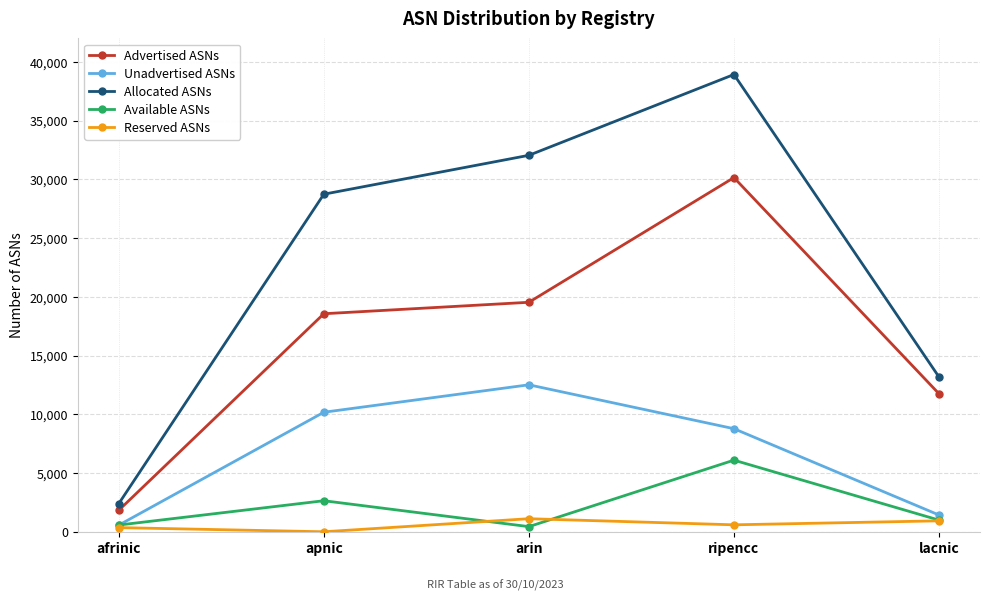

Rank the categories by Unadvertised ASNs value from highest to lowest.

arin, apnic, ripencc, lacnic, afrinic